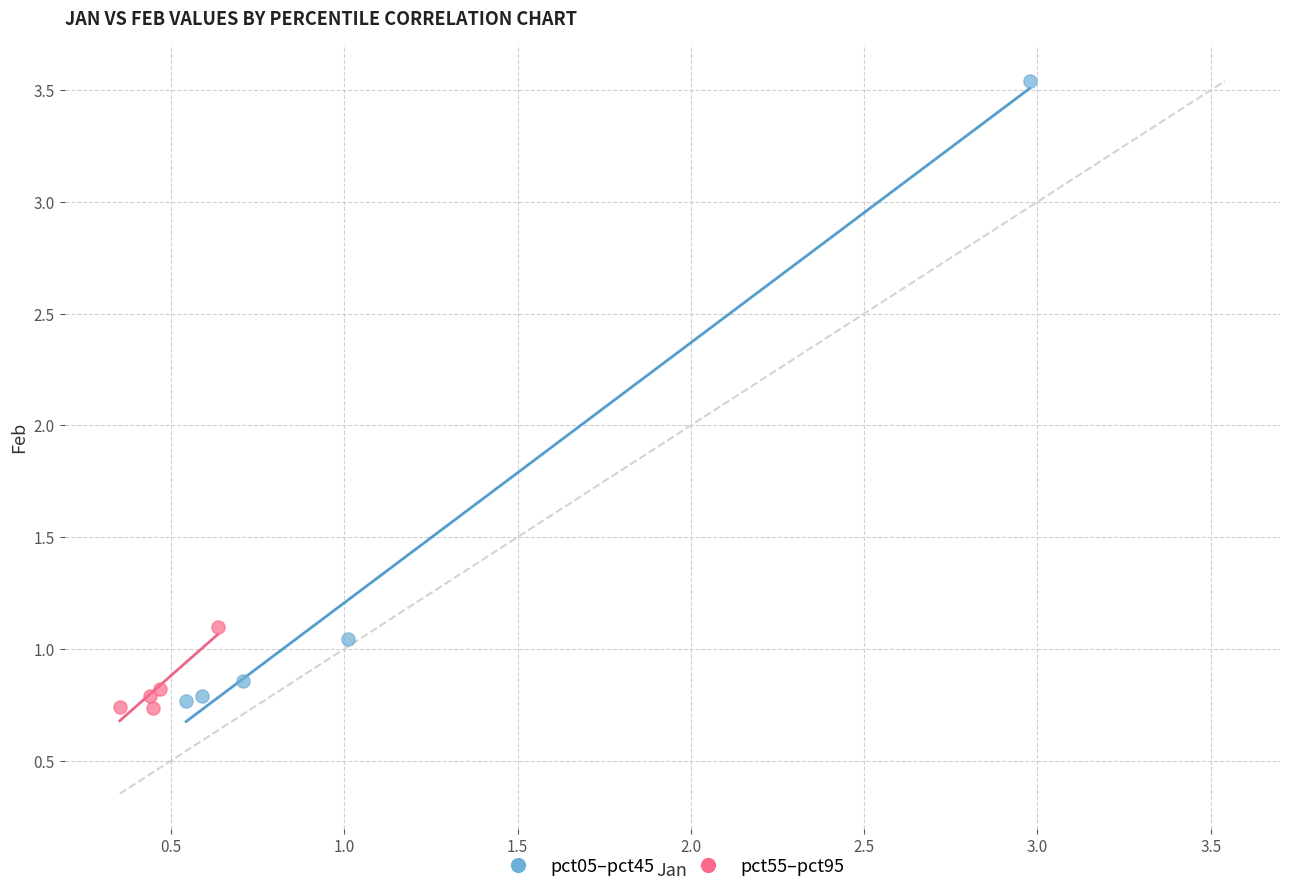

Which series has the largest Y range (max minus min)?

pct05–pct45